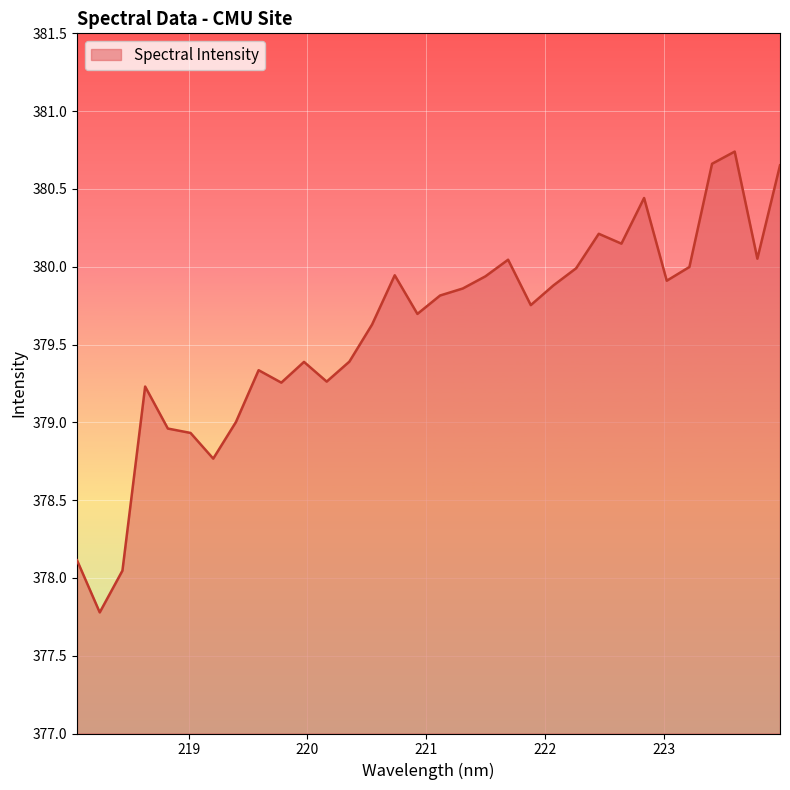

What is the difference between the maximum and minimum values?

3.0